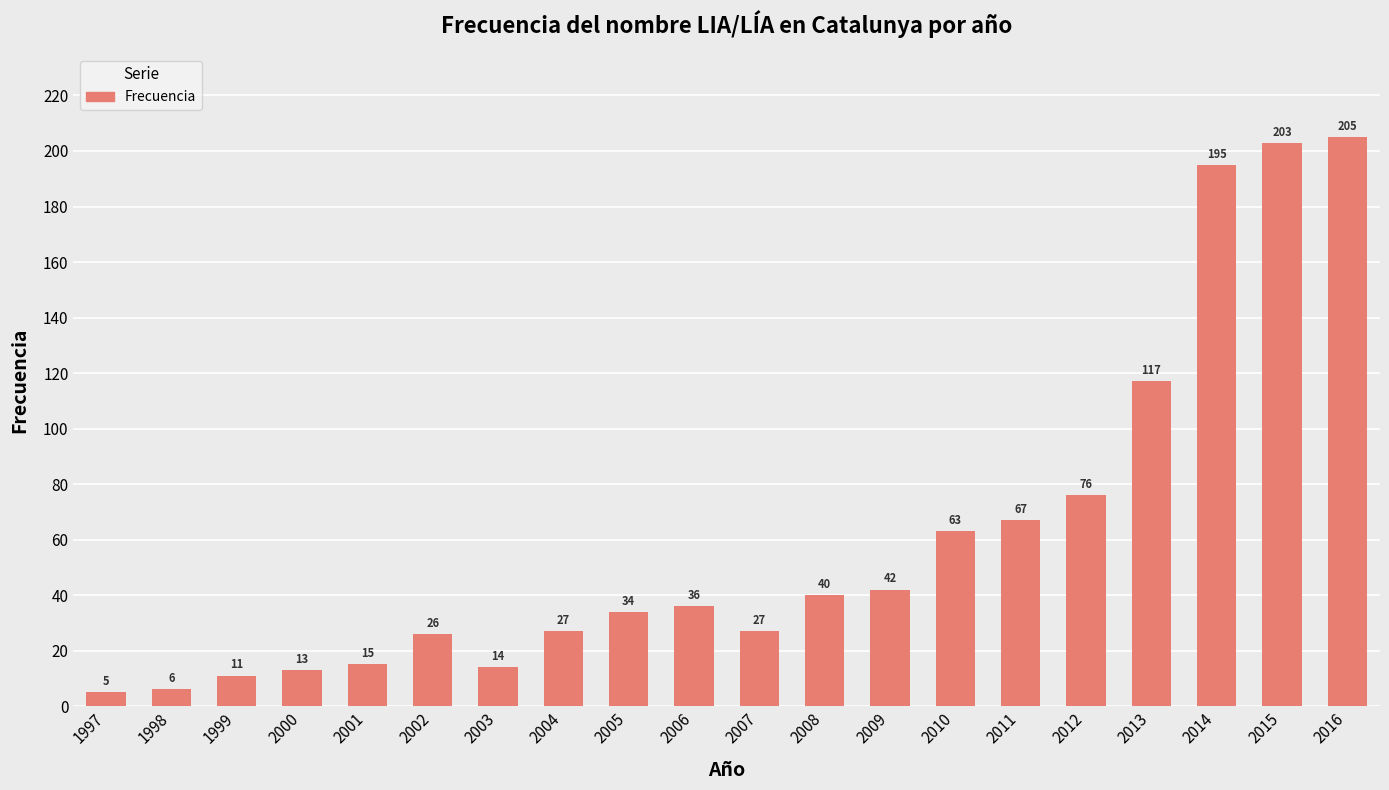

Reading left to right, transcribe all the data shown in this chart.

1997=5	1998=6	1999=11	2000=13	2001=15	2002=26	2003=14	2004=27	2005=34	2006=36	2007=27	2008=40	2009=42	2010=63	2011=67	2012=76	2013=117	2014=195	2015=203	2016=205